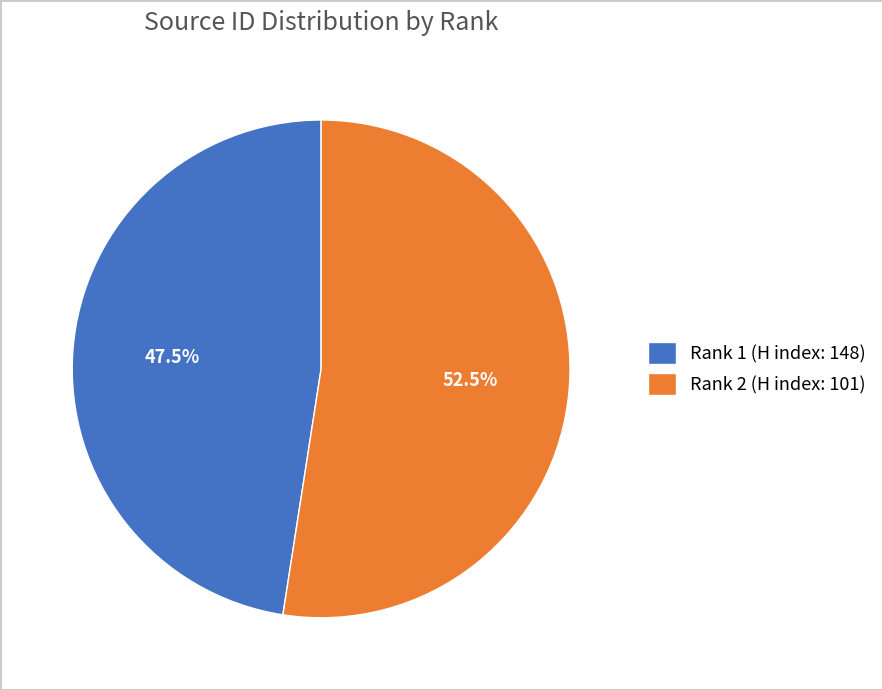

What is the smallest slice in the pie chart?

Rank 1 (H index: 148)